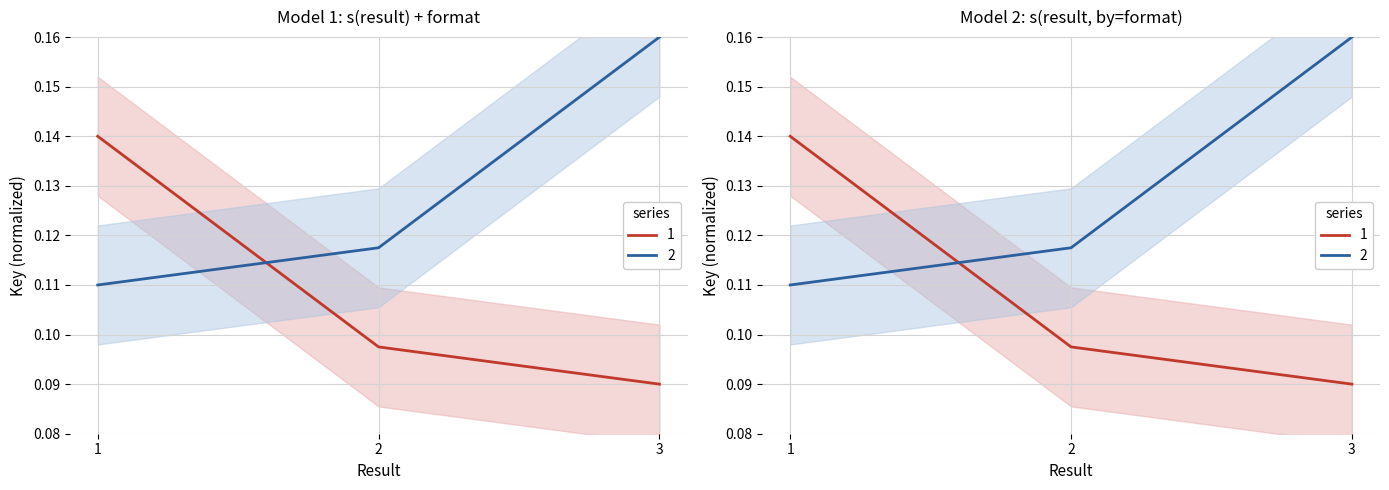

Does the chart display data point markers on the line(s)?

No